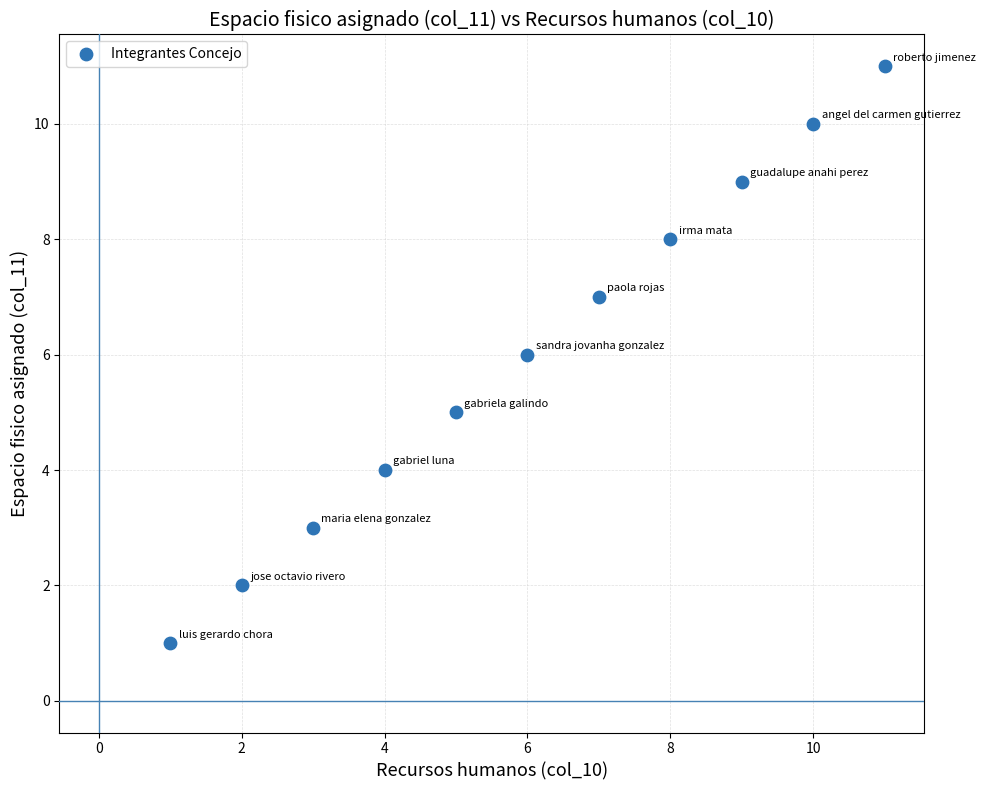

What is the range of X values (max minus min)?

10